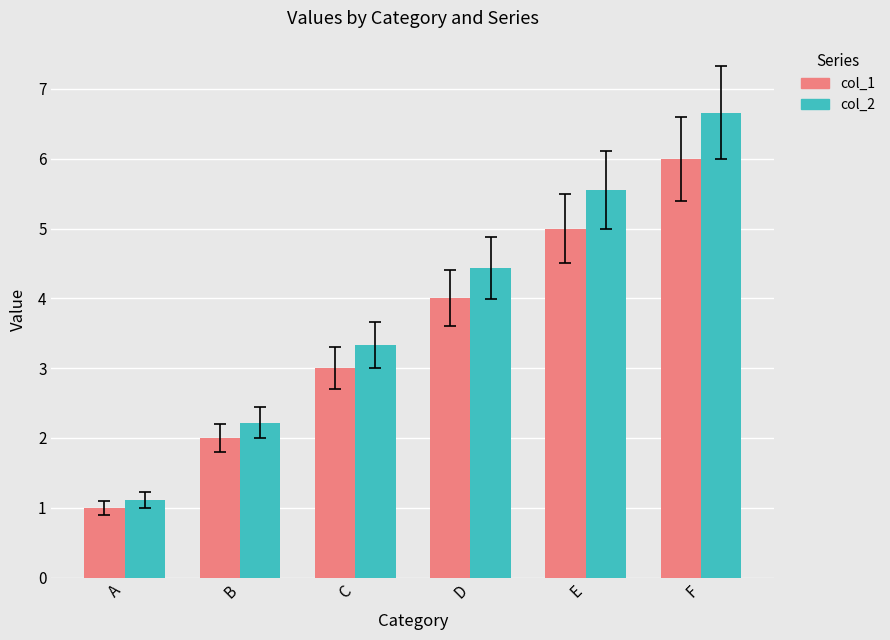

What are all the series names shown in the legend?

col_1, col_2